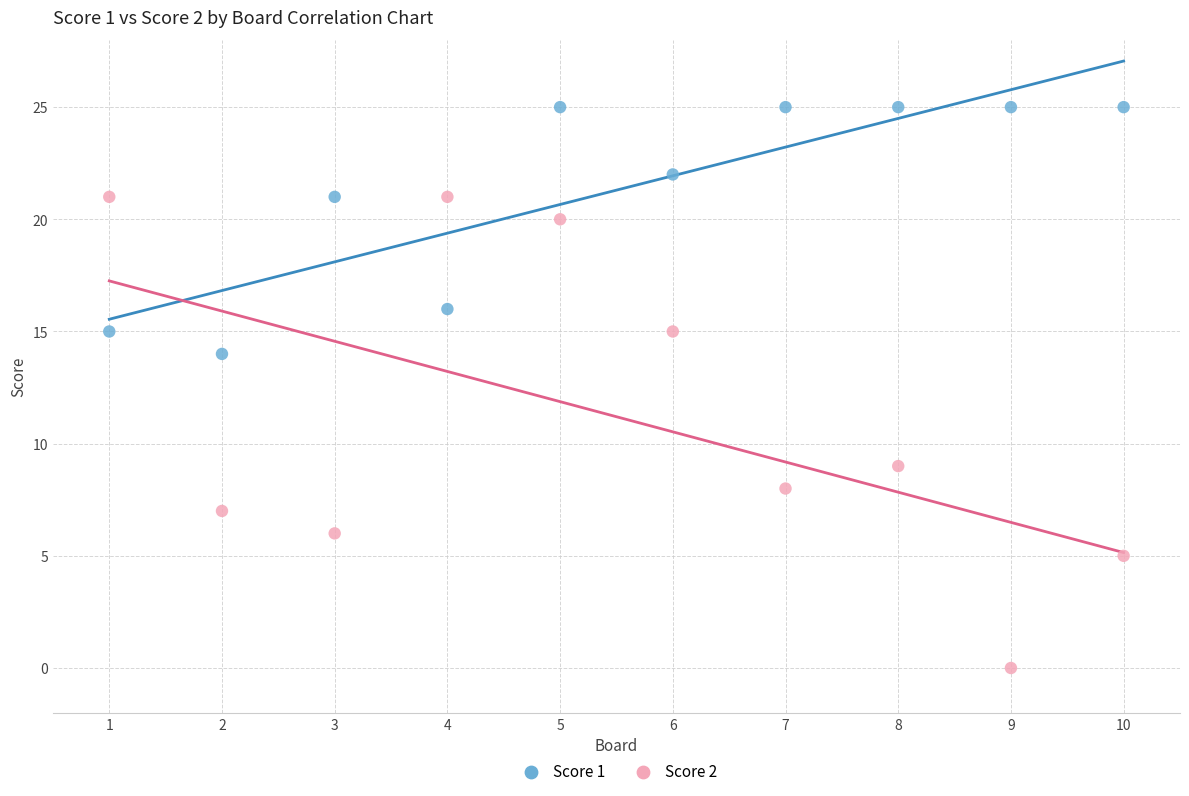

What are all the series names shown in the legend?

Score 1, Score 2